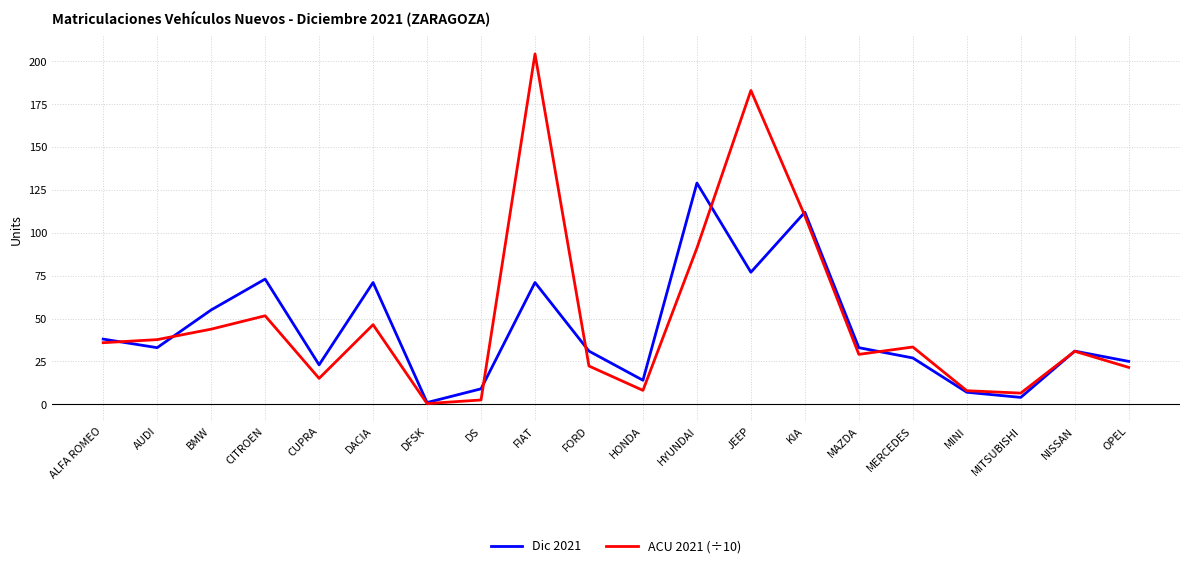

The ACU 2021 (÷10) series shows 91.1 at HYUNDAI. True or false?

True